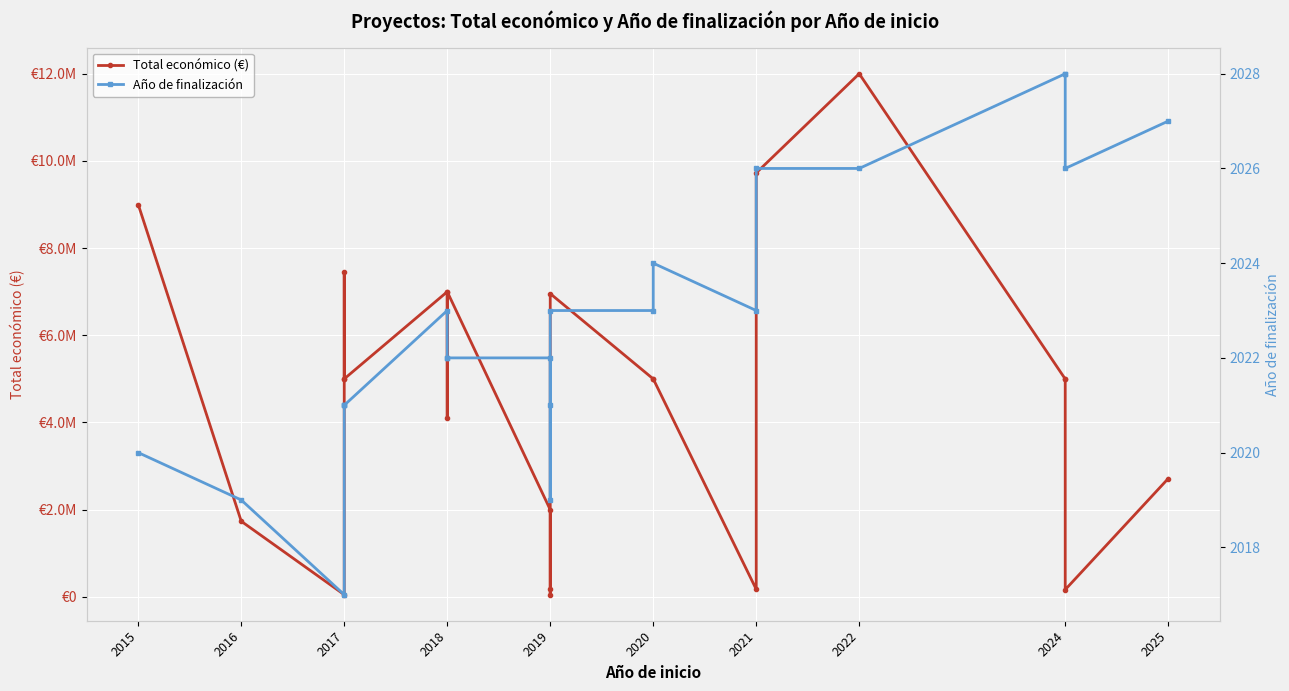

What is the average value of the Año de finalización series?

2023